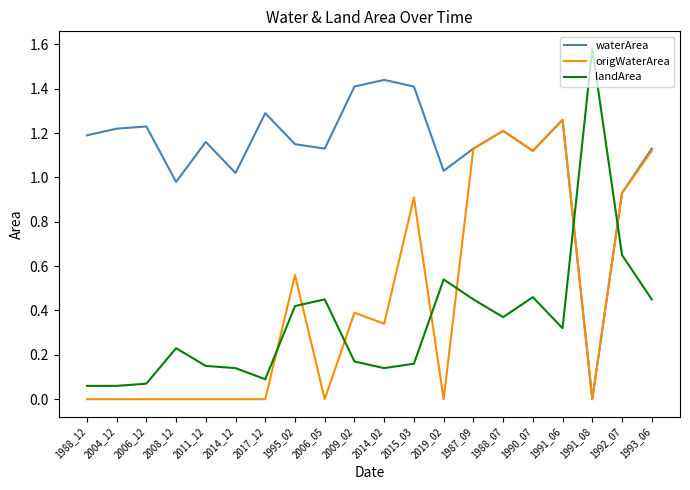

Does the chart display data point markers on the line(s)?

No